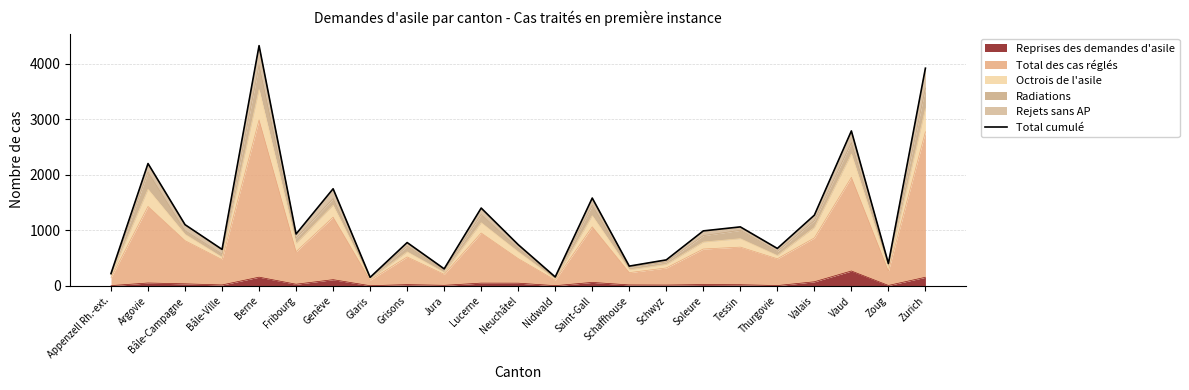

How many interior local peaks (higher than both neighbors) does the data have?

8